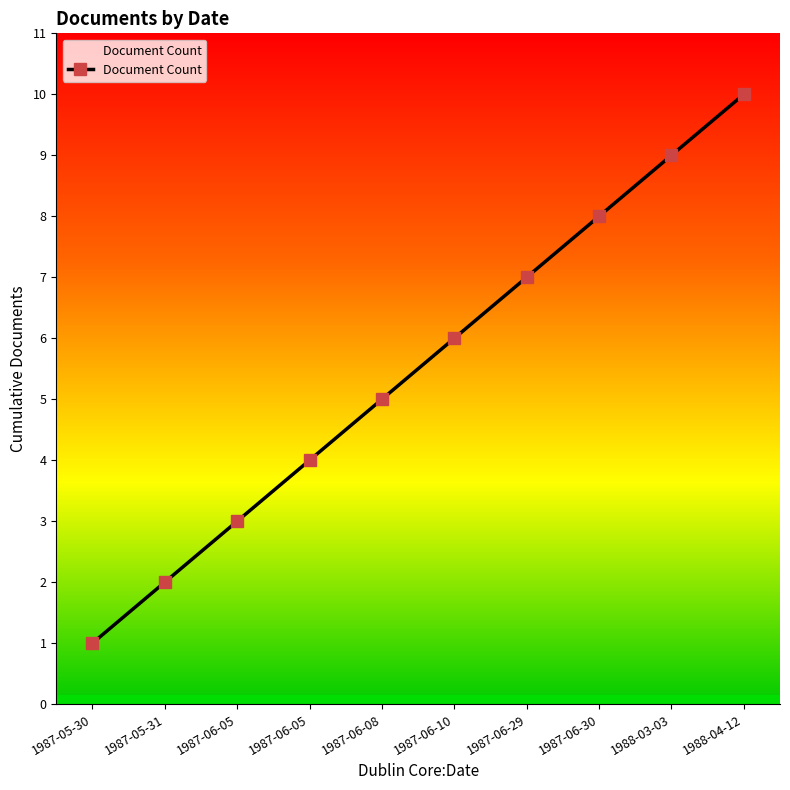

True or false: the data has more than 2 interior local peaks.

False